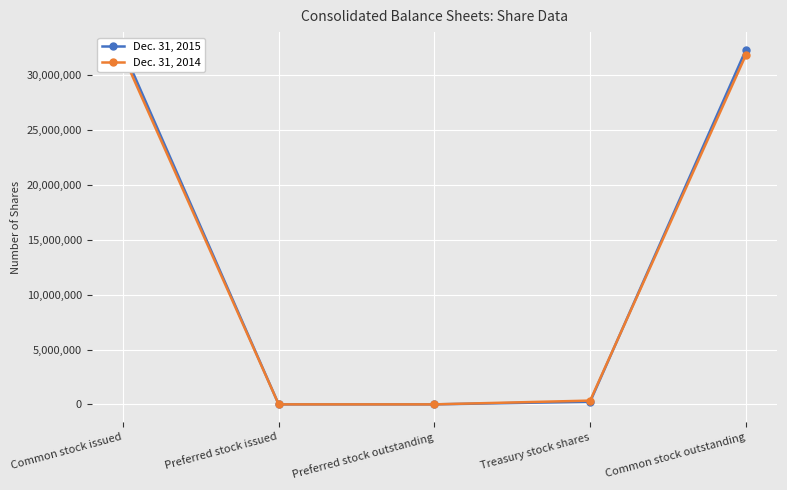

What is the average value of the Dec. 31, 2015 series?

12983003